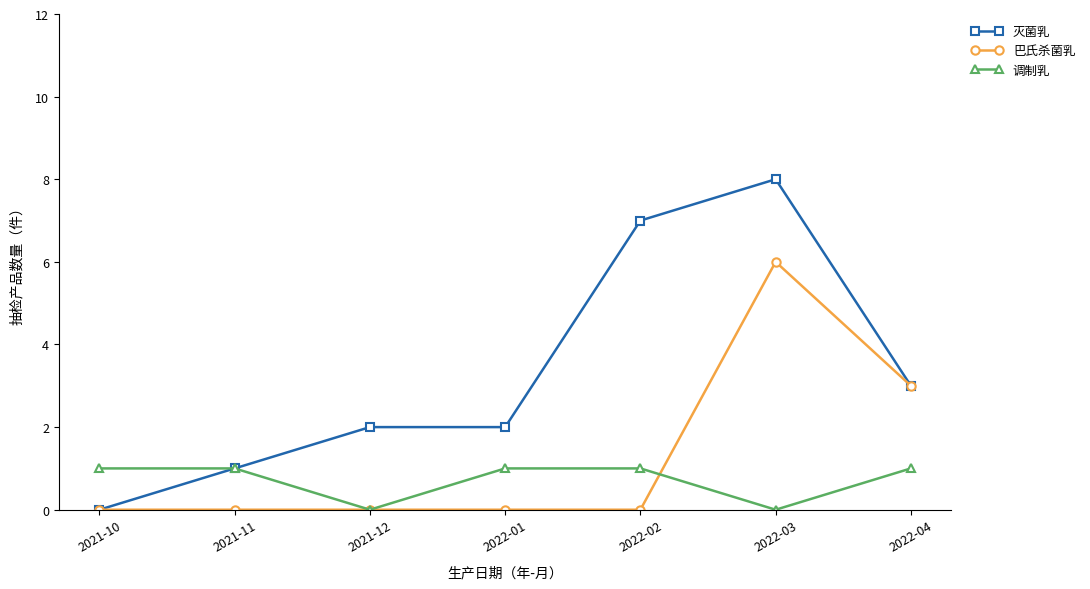

What is the spread (max minus min) of values at 2022-01?

2